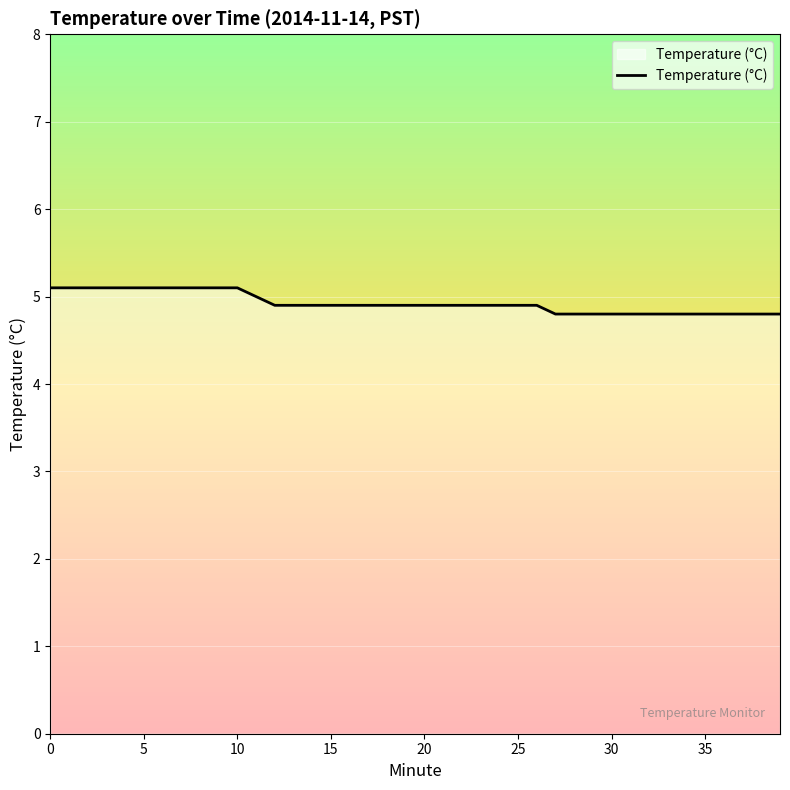

What is the smallest value displayed?

4.8